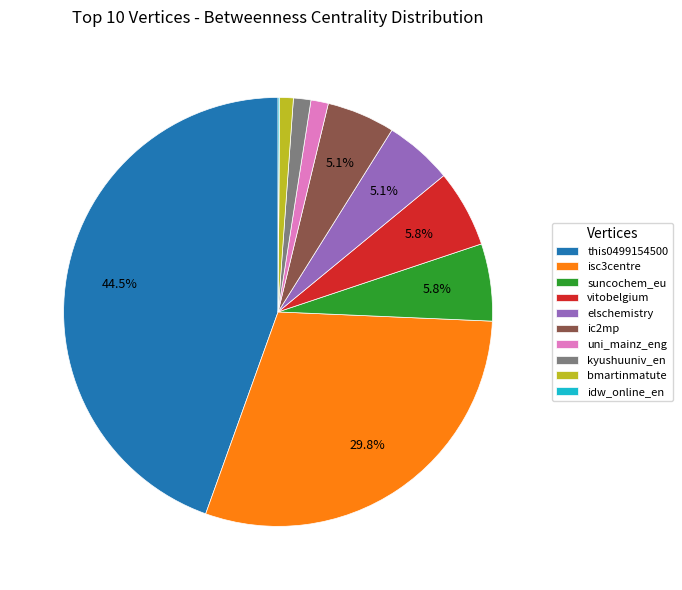

To the nearest percent, what is the average slice percentage?

10%